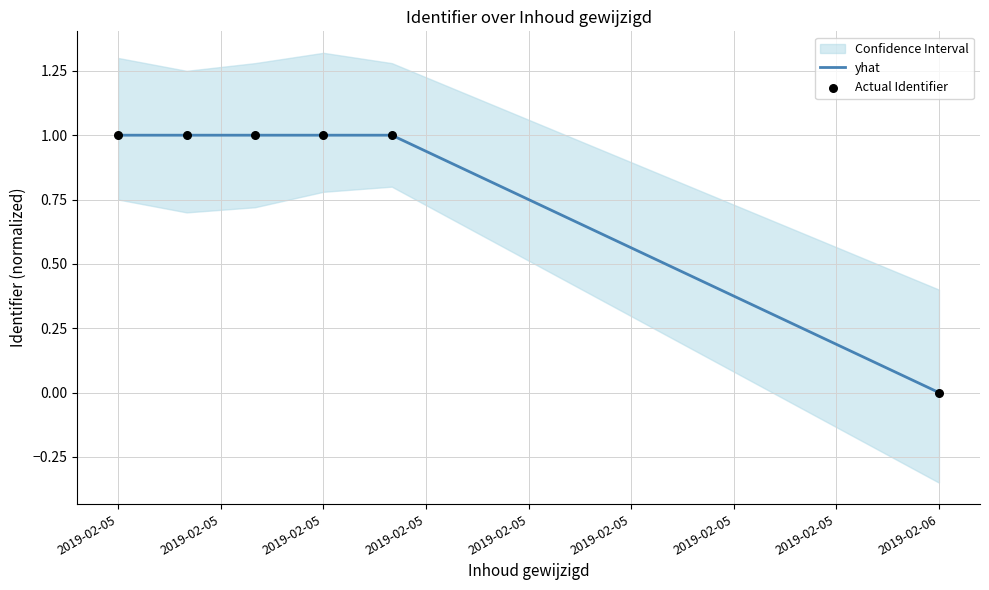

At which category is the sum across all series the highest?

2019-02-05